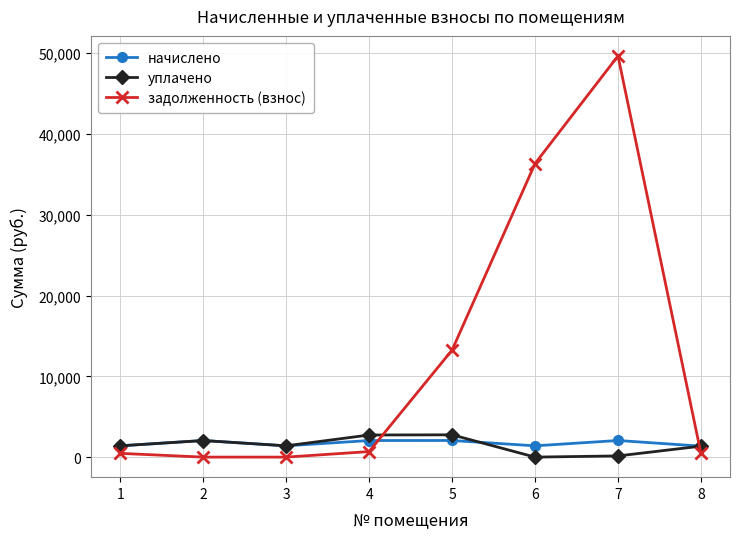

What is the value of the задолженность (взнос) point at the 4th from the left?

684.3